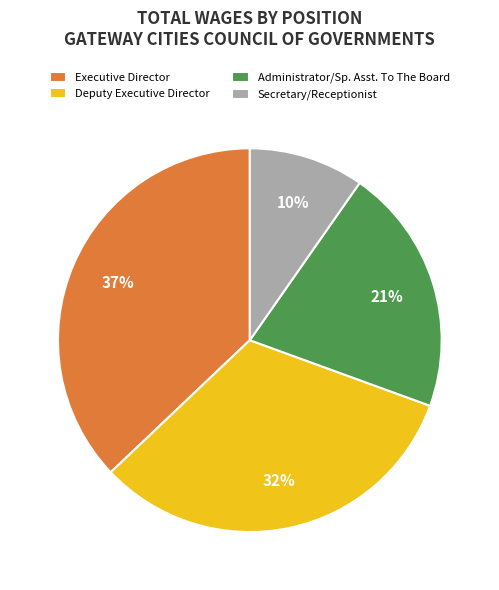

What is the largest slice in the pie chart?

Executive Director